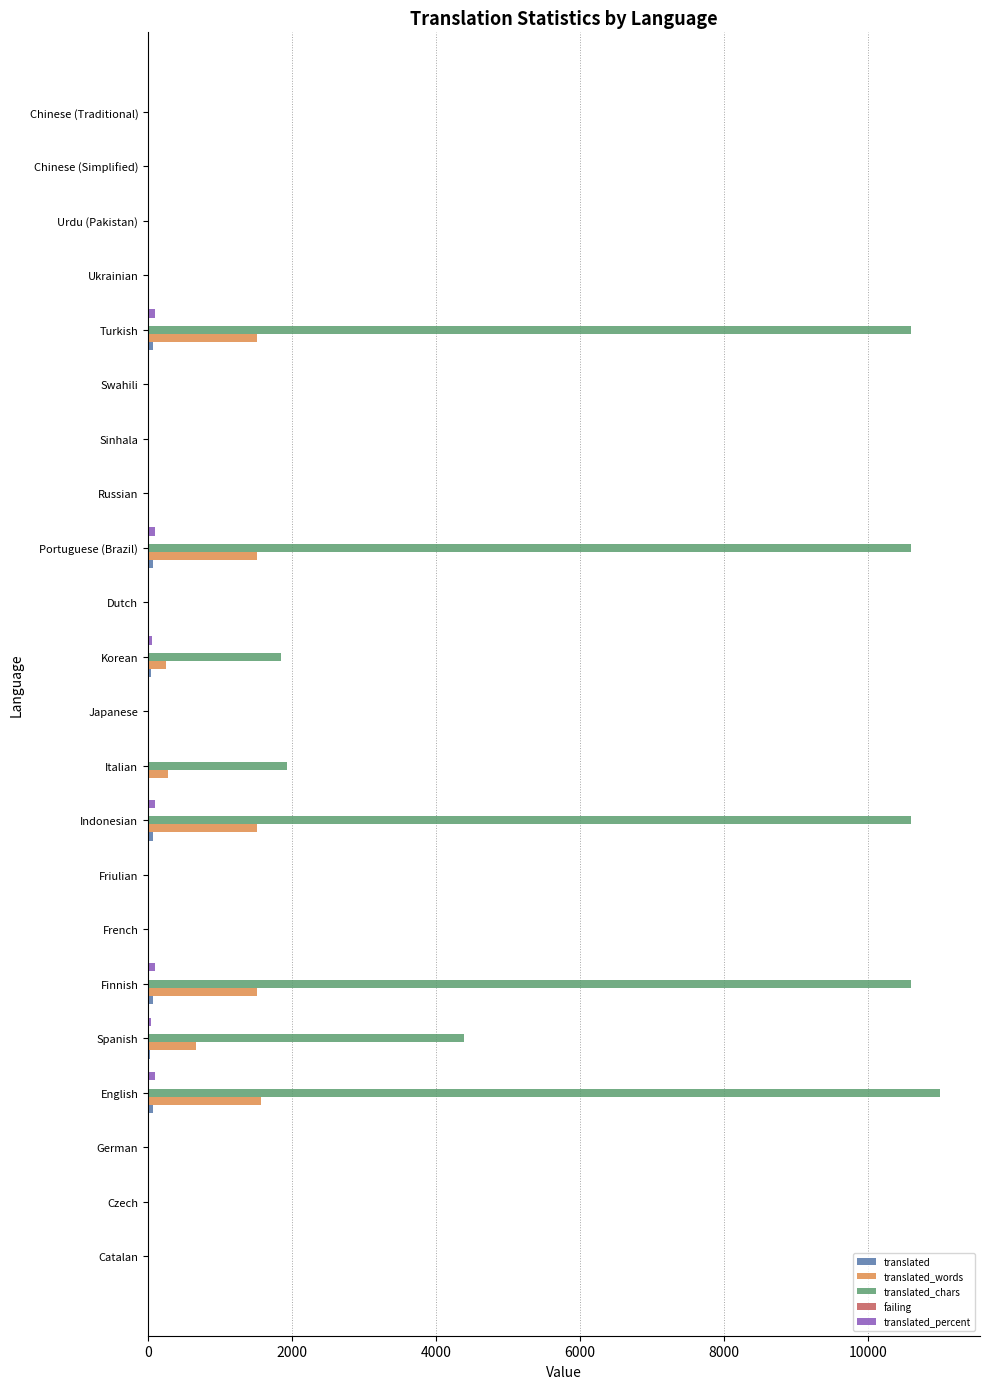

What is the greatest value displayed?

11011.0